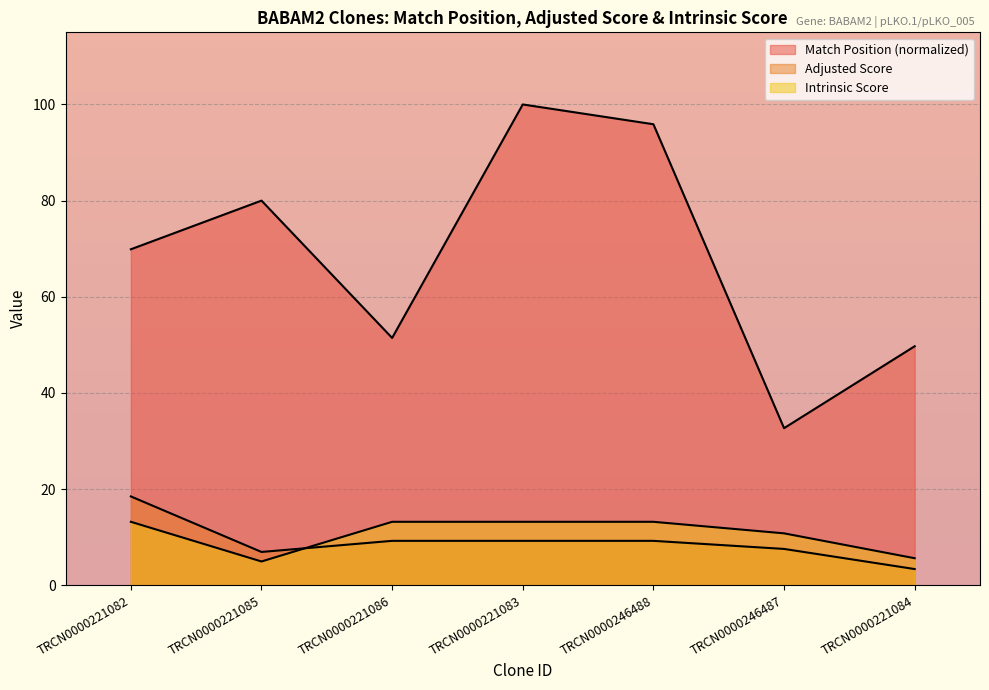

Between which two adjacent categories do Intrinsic Score and Adjusted Score first intersect?

TRCN0000221085 and TRCN0000221086